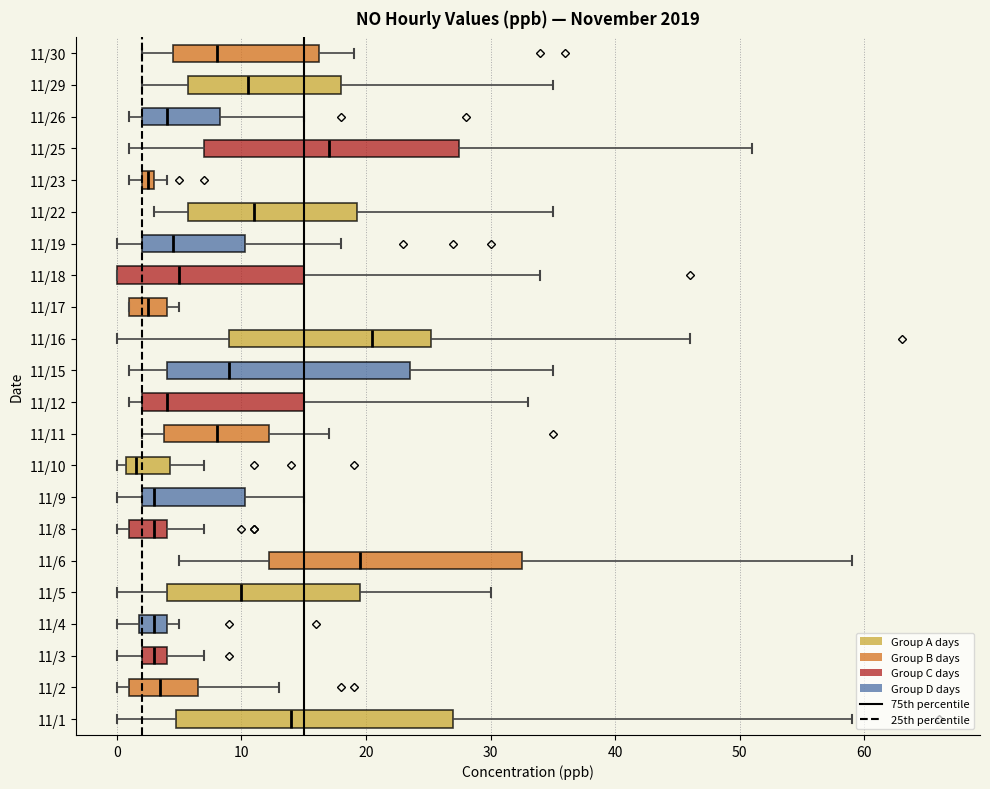

Which box has the furthest to the left median line?

11/10